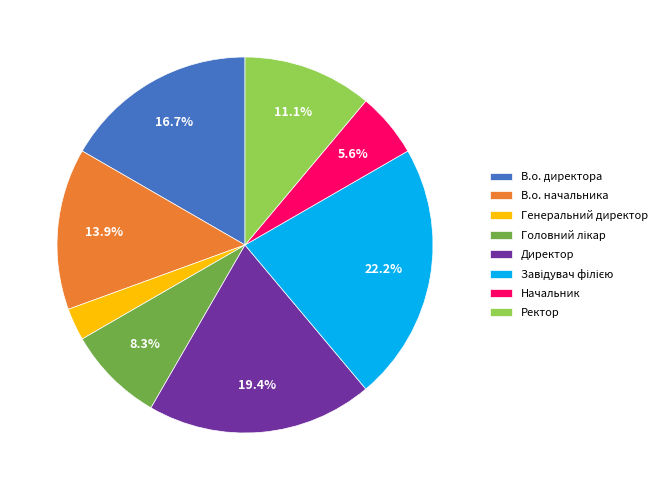

How many slices are in this pie chart?

8